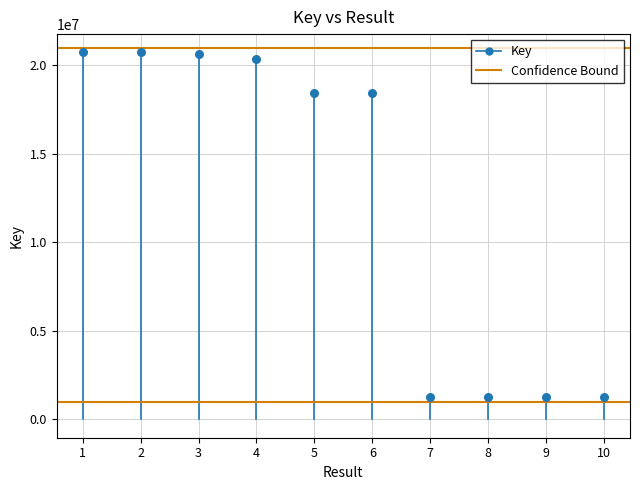

What is the average X value?

6